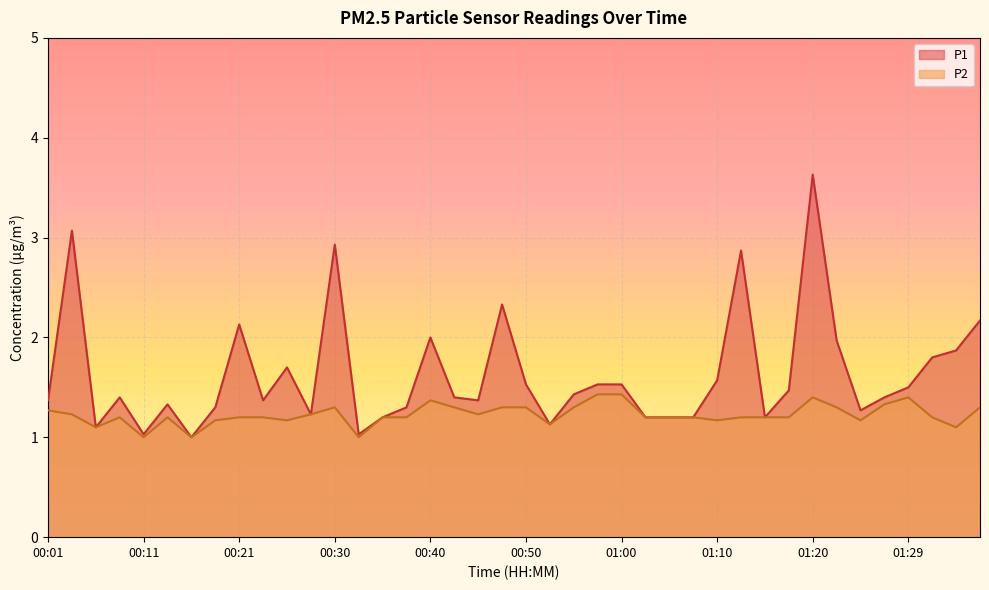

Rank the series at 01:17 from highest to lowest value.

P1, P2